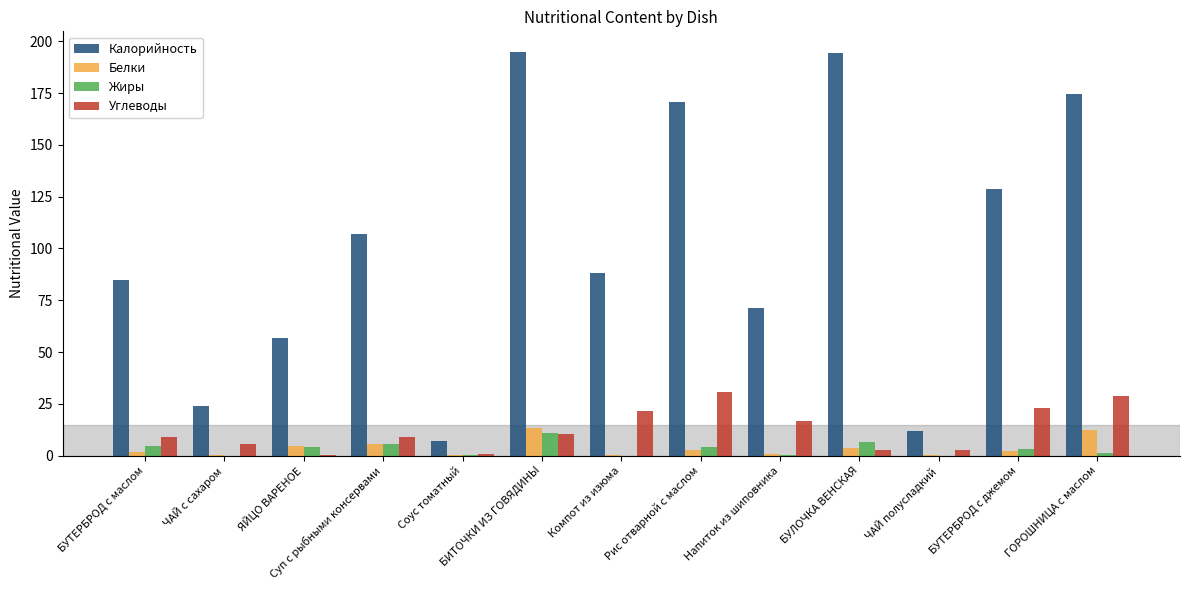

What is the sum of all Калорийность values?

1314.1